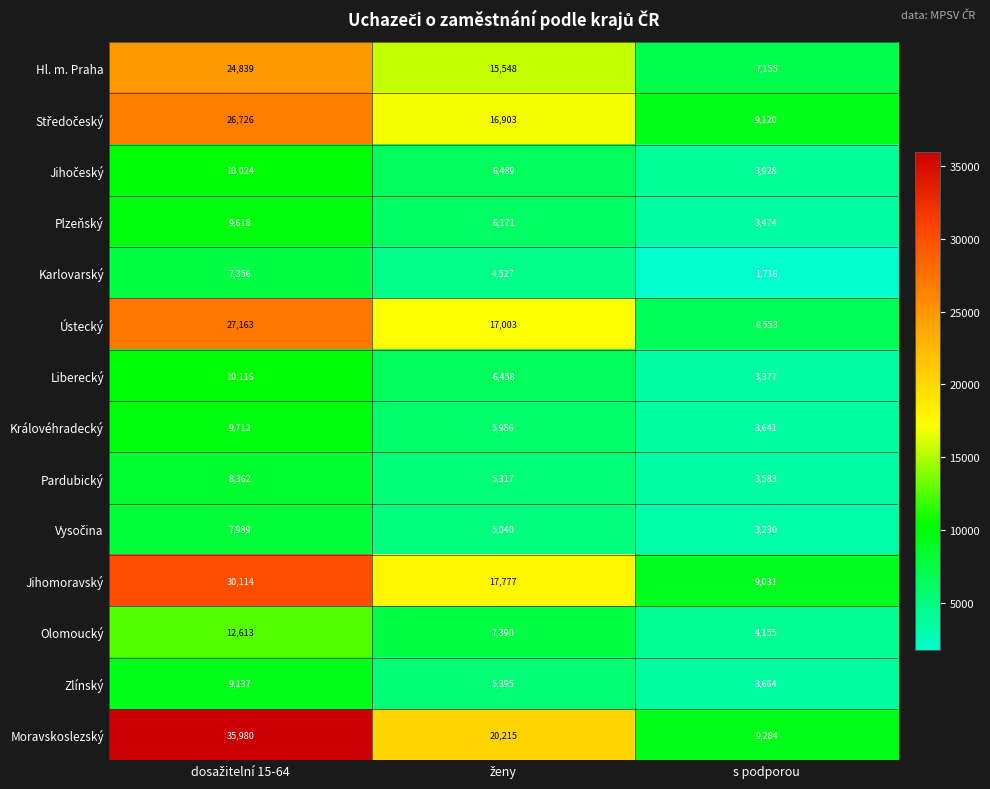

What is the average value of the Liberecký series?

6650